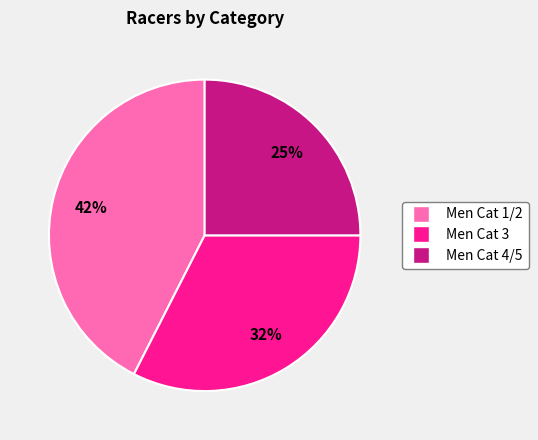

Which category has the smallest portion of the pie?

Men Cat 4/5